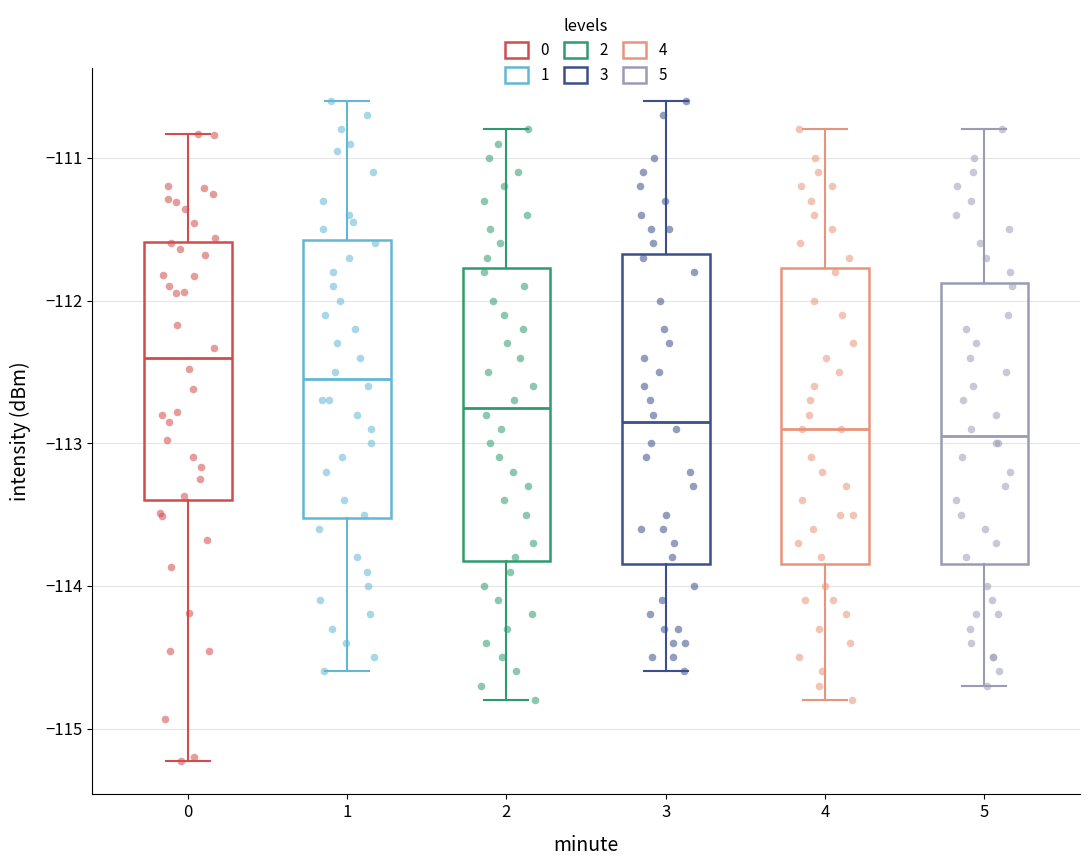

Where does the upper whisker of the box at x = 3 end on the y-axis? The values are not printed on the chart, so give them approximately, as read against the axis.

-110.6